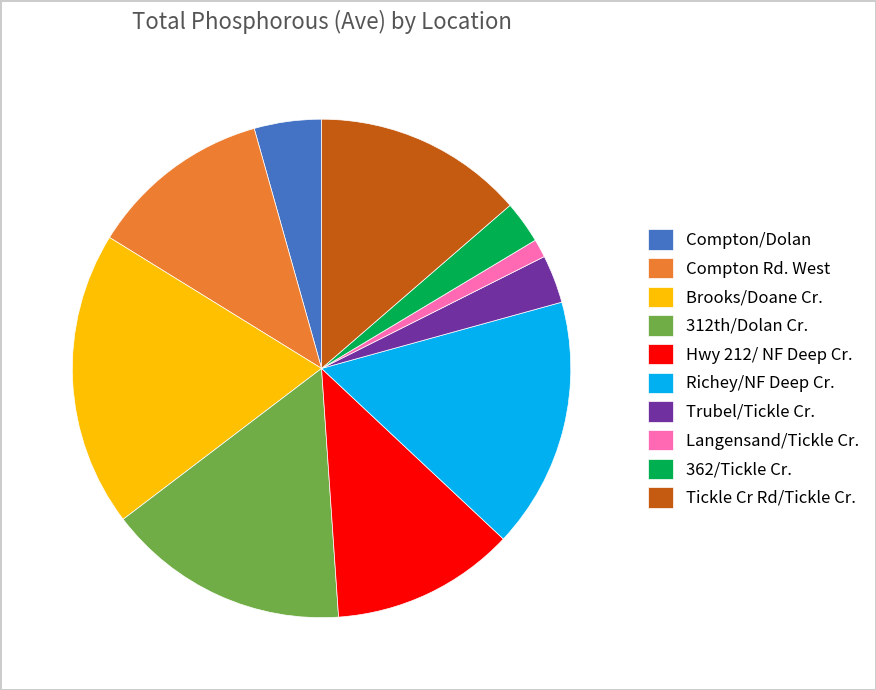

What is the smallest slice in the pie chart?

Langensand/Tickle Cr.